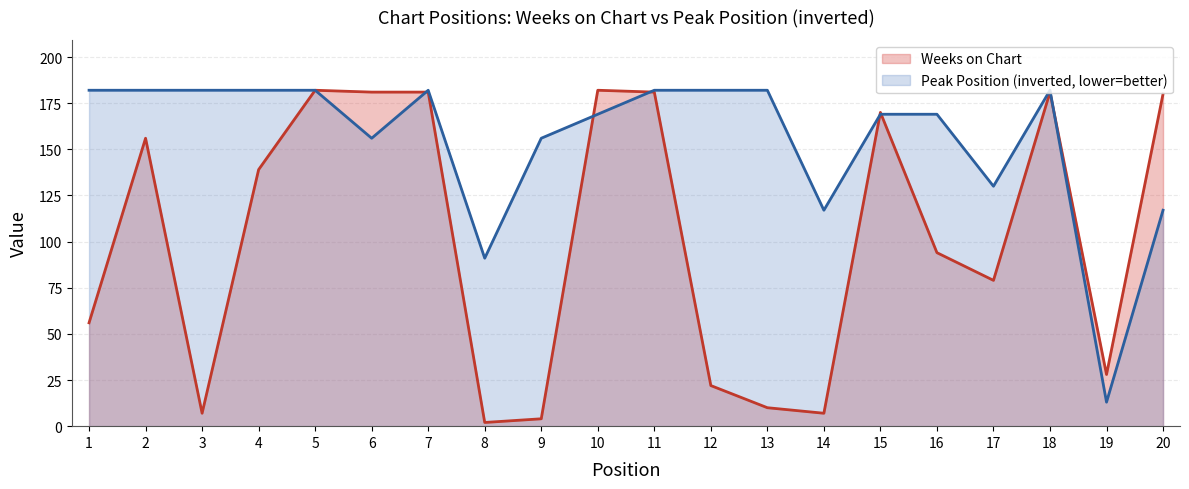

What is the spread (max minus min) of values at 9?

152